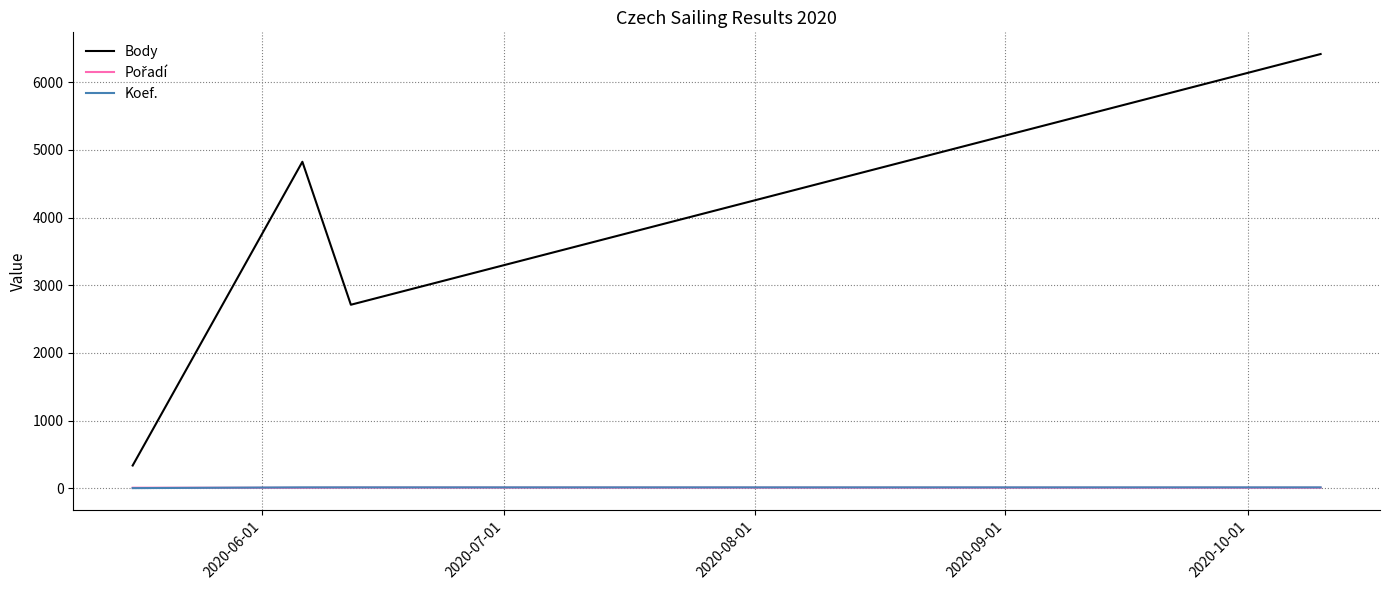

Which series has the widest spread of values?

Body